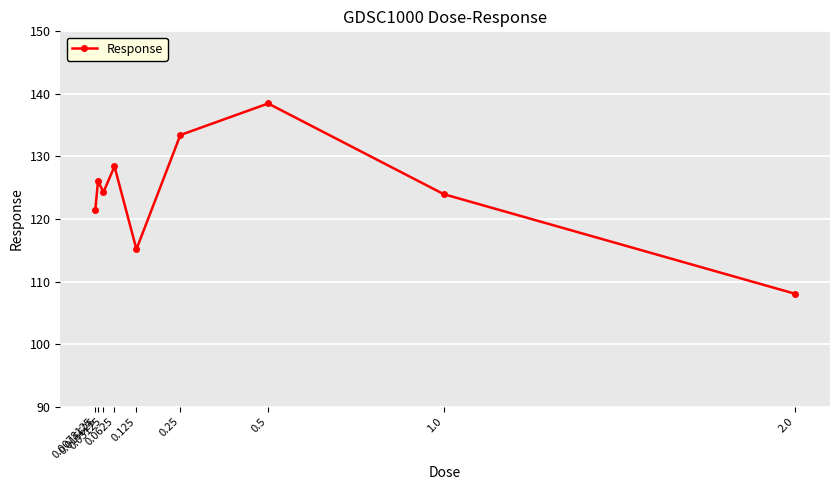

Is this an area chart (filled region under the line)?

No